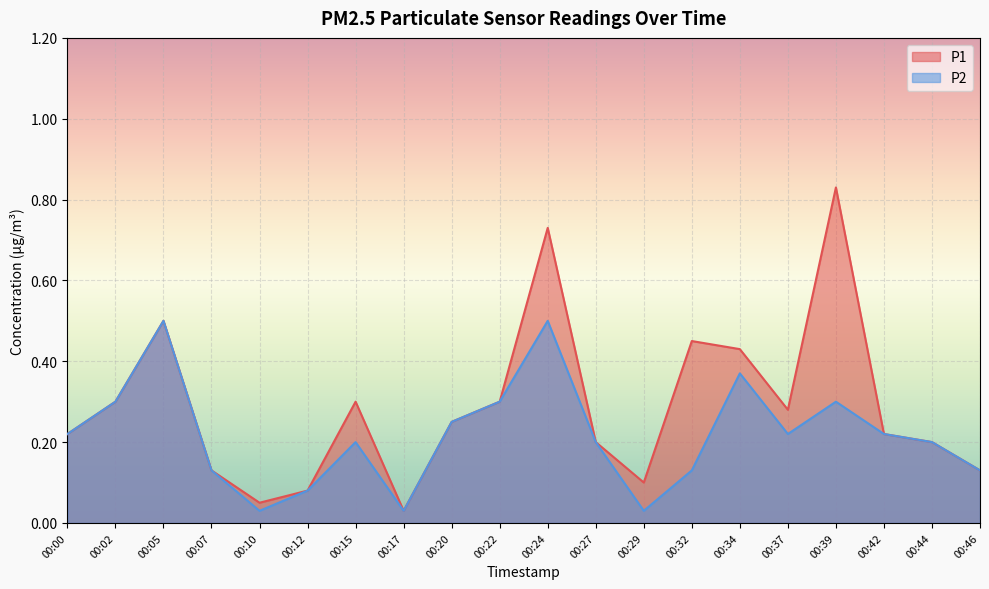

True or false: P1 and P2 intersect in this chart.

False